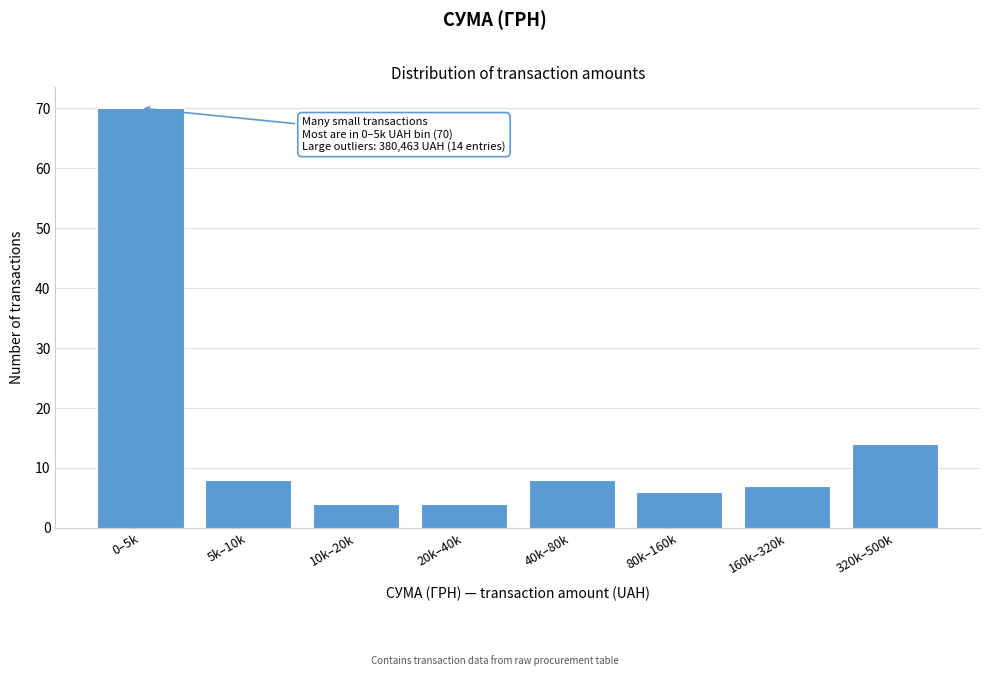

Reading left to right, extract all data points from this chart.

70	8	4	4	8	6	7	14